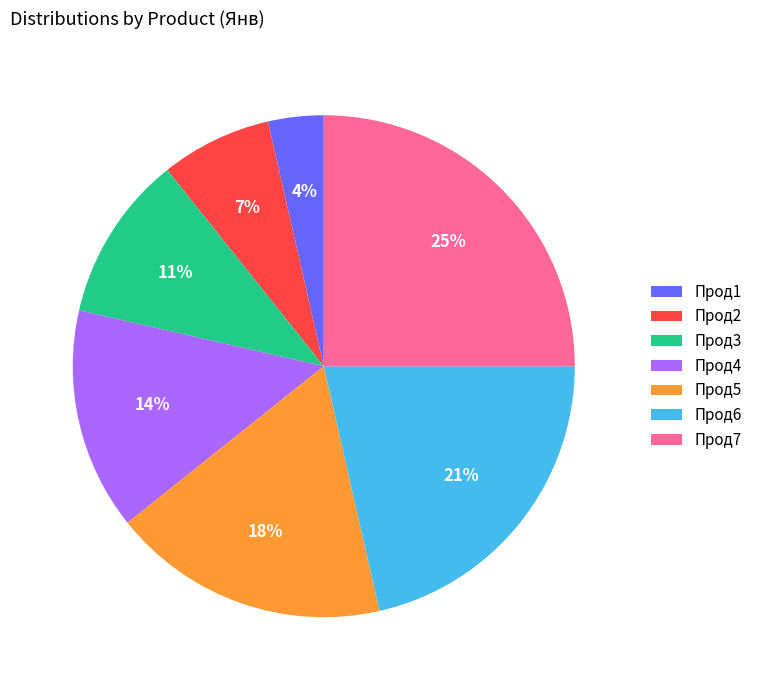

To the nearest percent, what is the difference between the Прод2 and Прод4 slice percentages?

7%